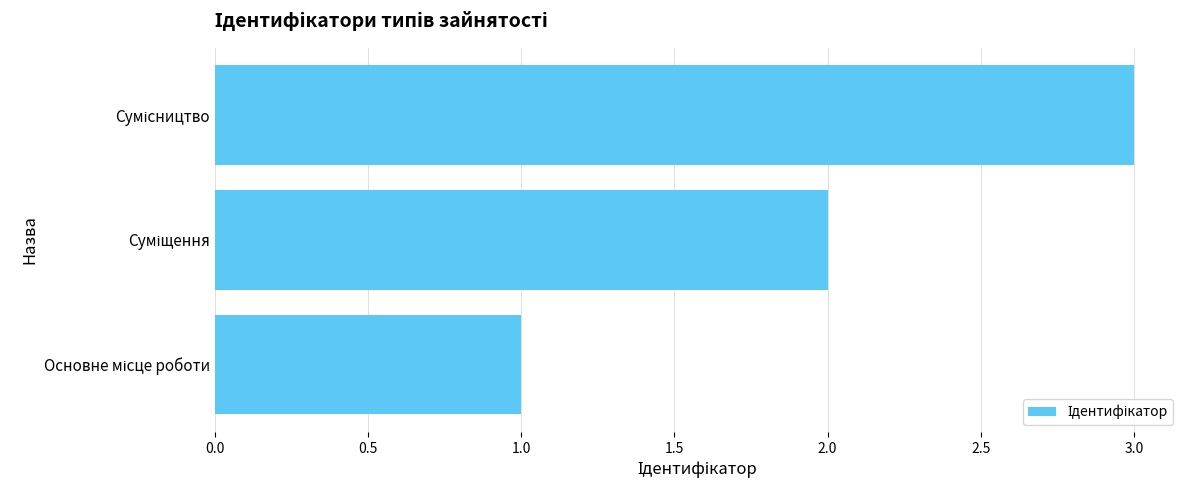

How many data points are less than 2?

1